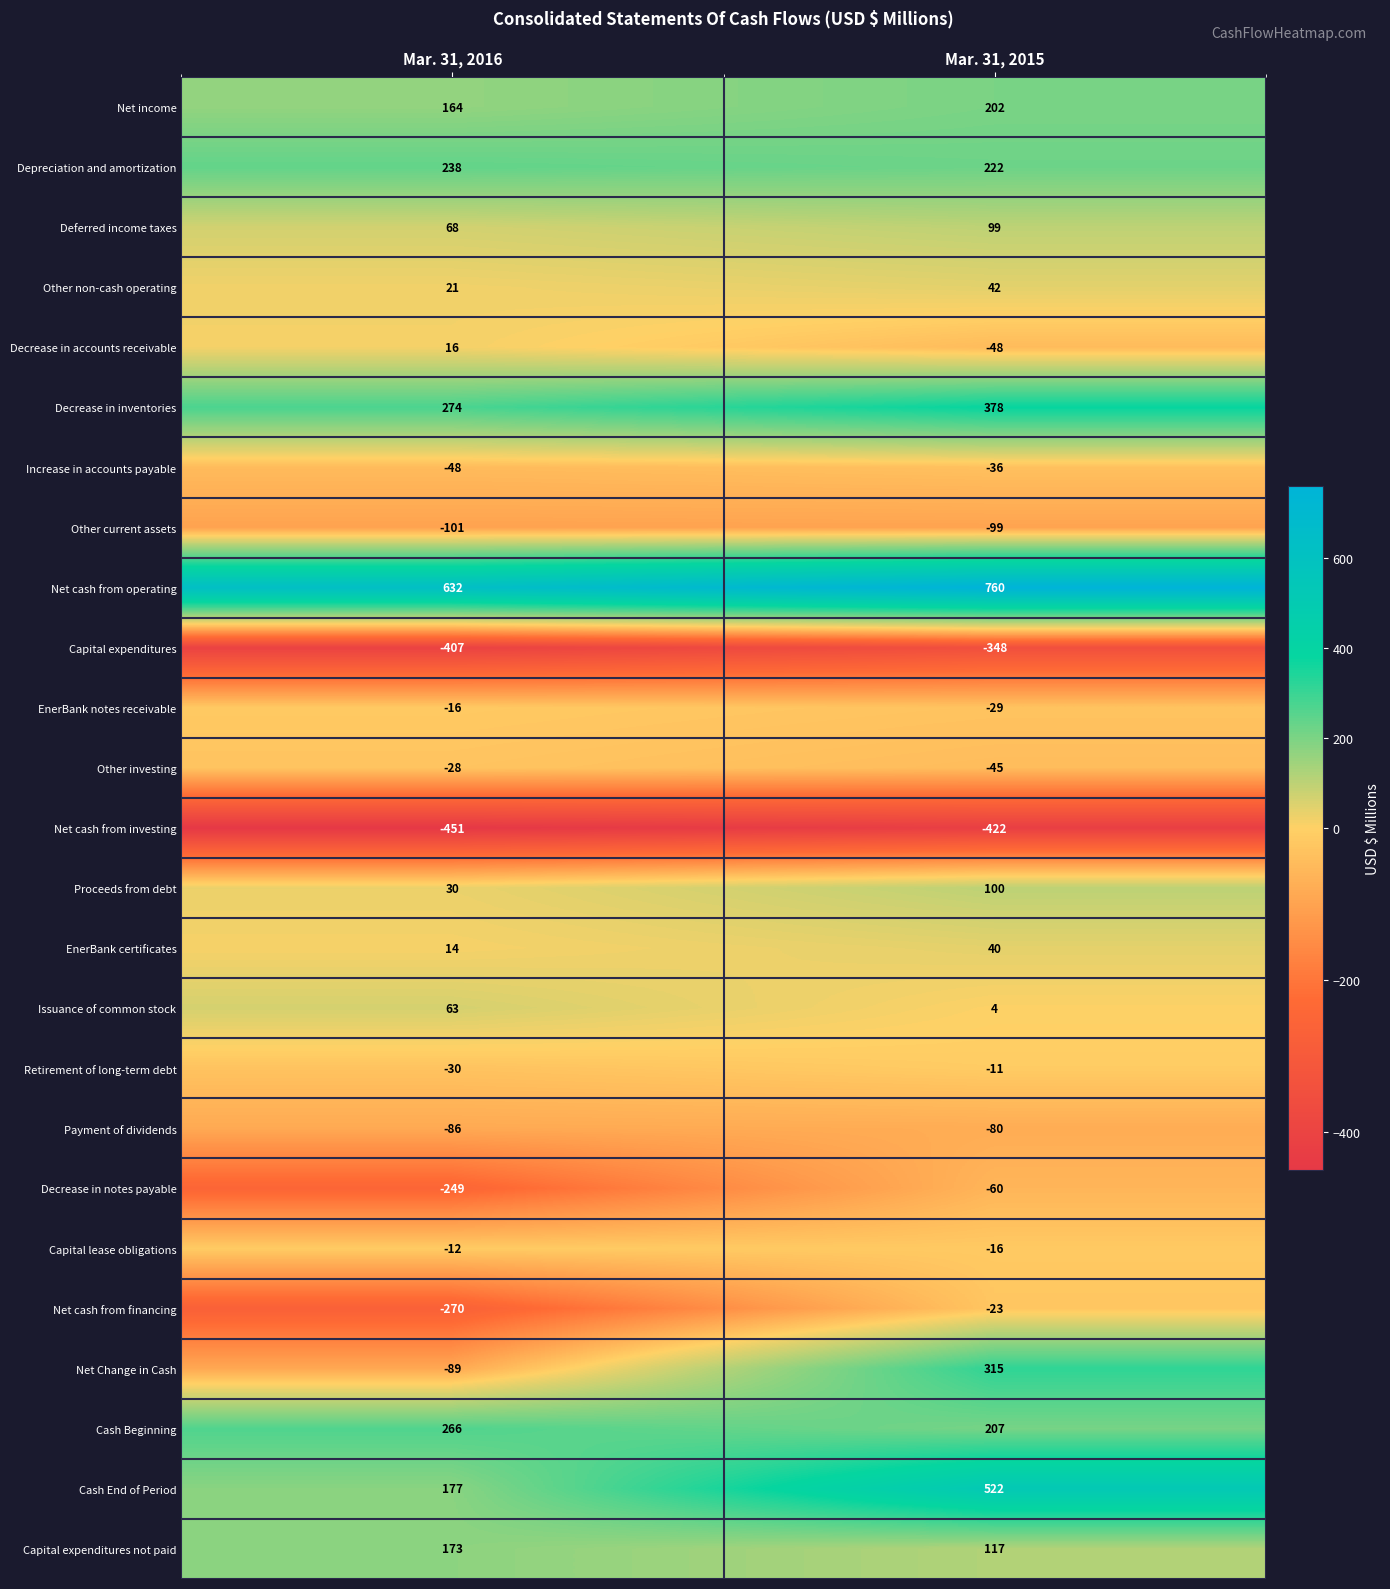

Count the number of categories in the chart.

2